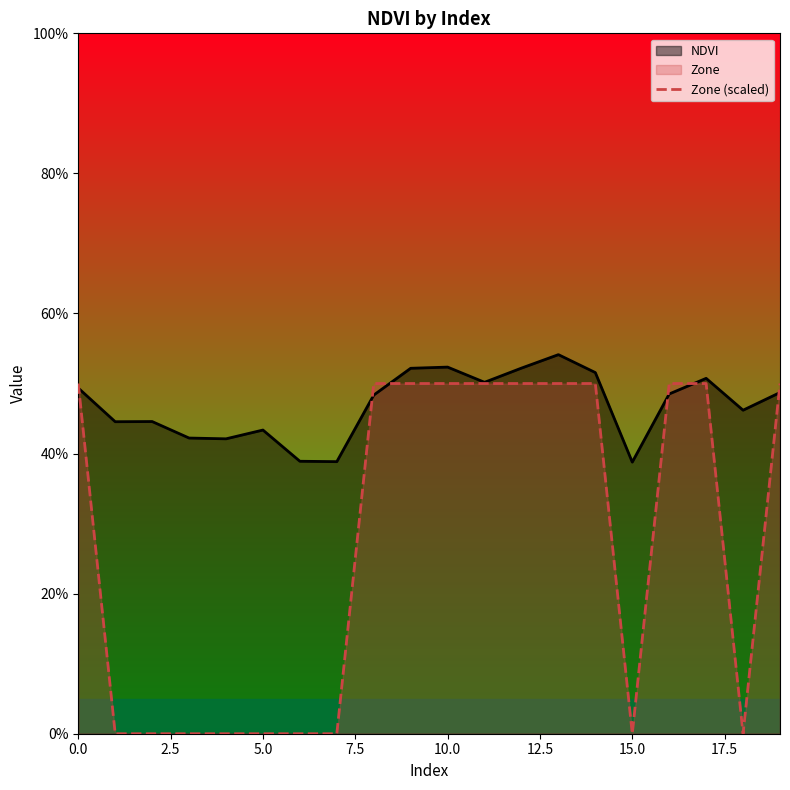

What is the approximate value of Zone (scaled) at 14?

0.5